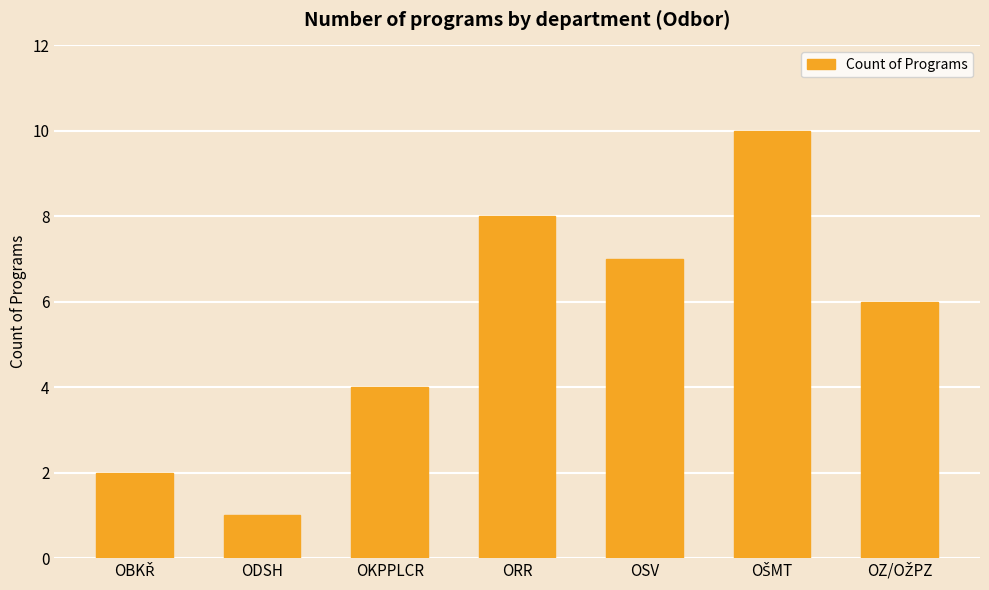

At which category does the chart reach its minimum across all series?

ODSH